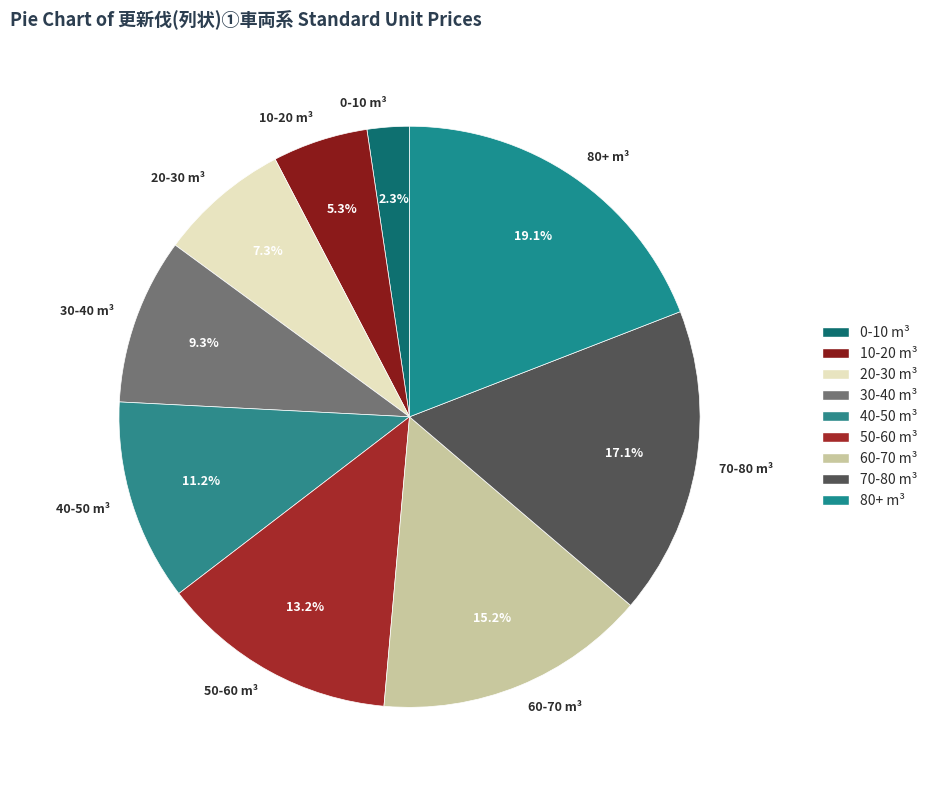

How many segments does this pie chart have?

9